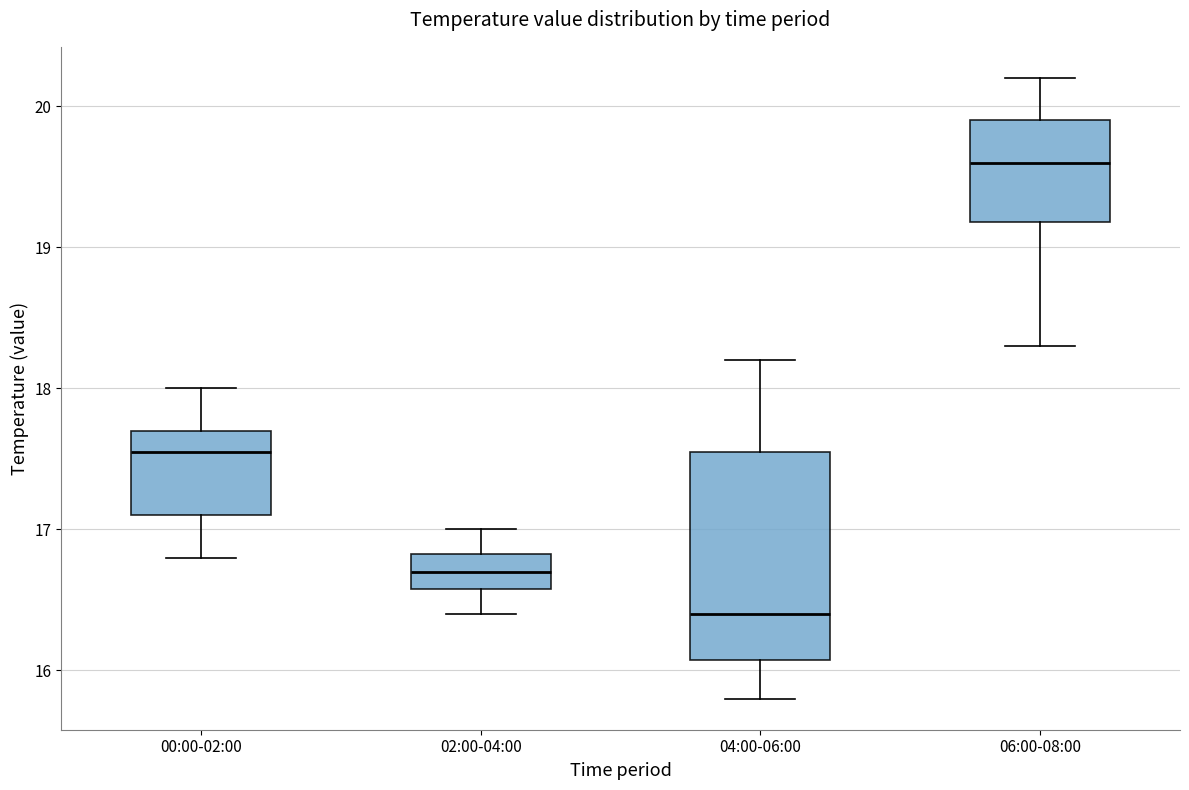

Reading left to right, read every box against the y-axis: the position of its median line, the range the box covers, and the ends of its whiskers. The values are not printed on the chart, so give them approximately, as read against the axis.

00:00-02:00: median 17.6, box 17.1 to 17.7, whiskers 16.8 to 18.0
02:00-04:00: median 16.7, box 16.6 to 16.8, whiskers 16.4 to 17.0
04:00-06:00: median 16.4, box 16.1 to 17.6, whiskers 15.8 to 18.2
06:00-08:00: median 19.6, box 19.2 to 19.9, whiskers 18.3 to 20.2